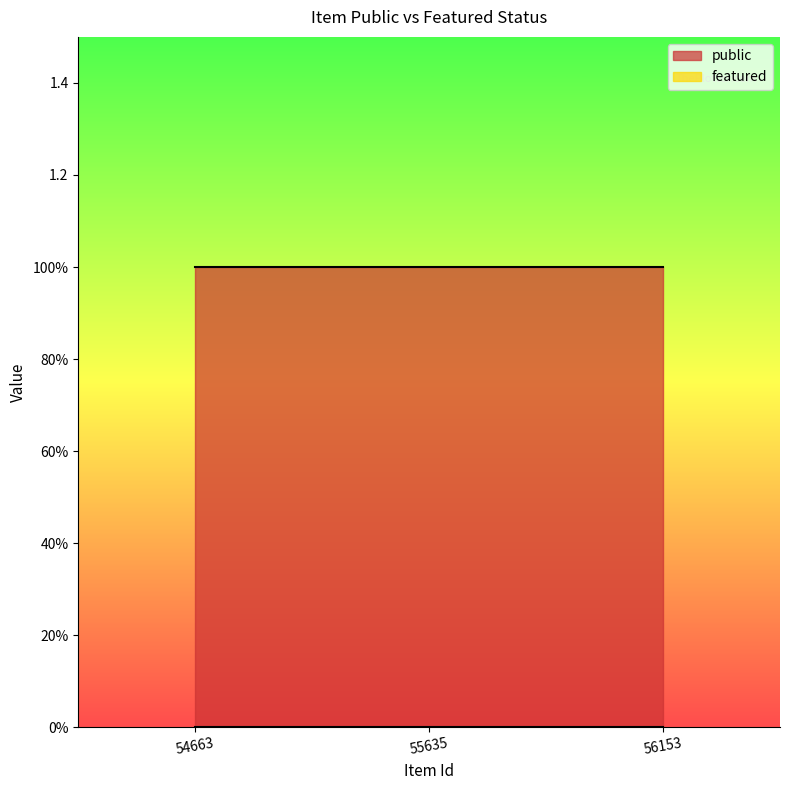

True or false: featured has a value of 0 at 56153.

True